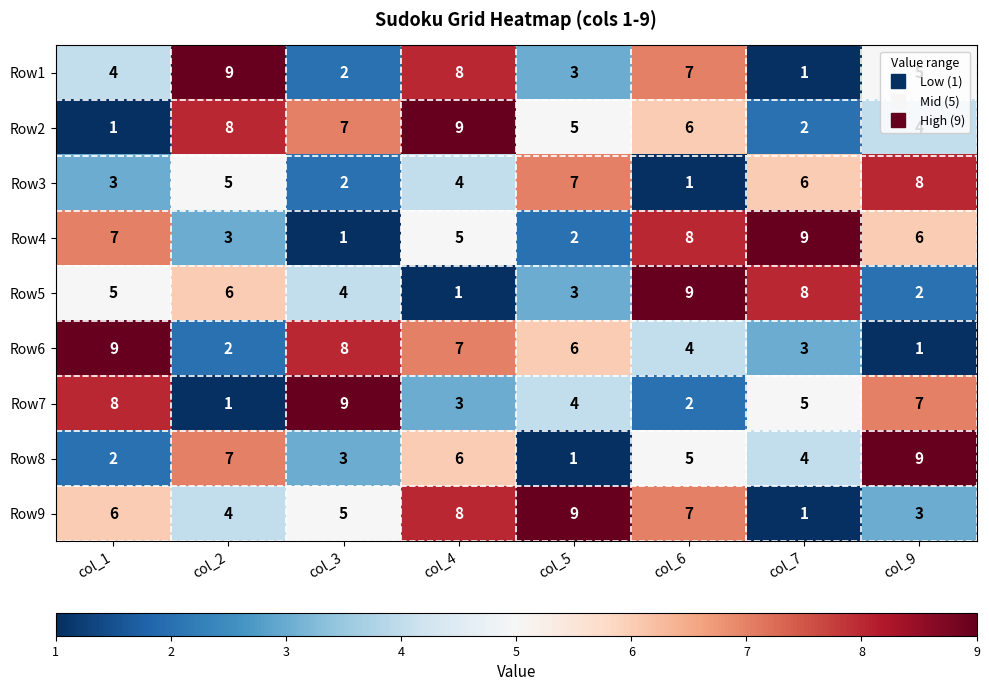

Which series has the largest total across all categories?

Row9